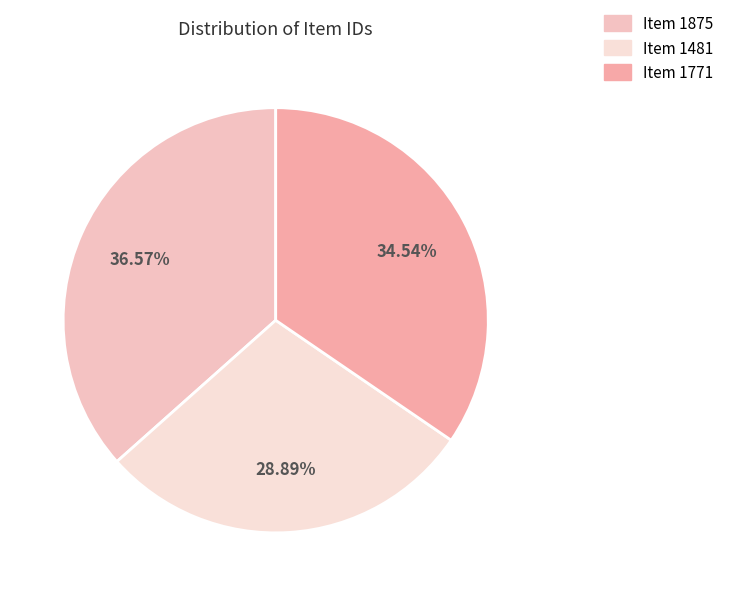

Which has a higher value, Item 1875 or Item 1481?

Item 1875